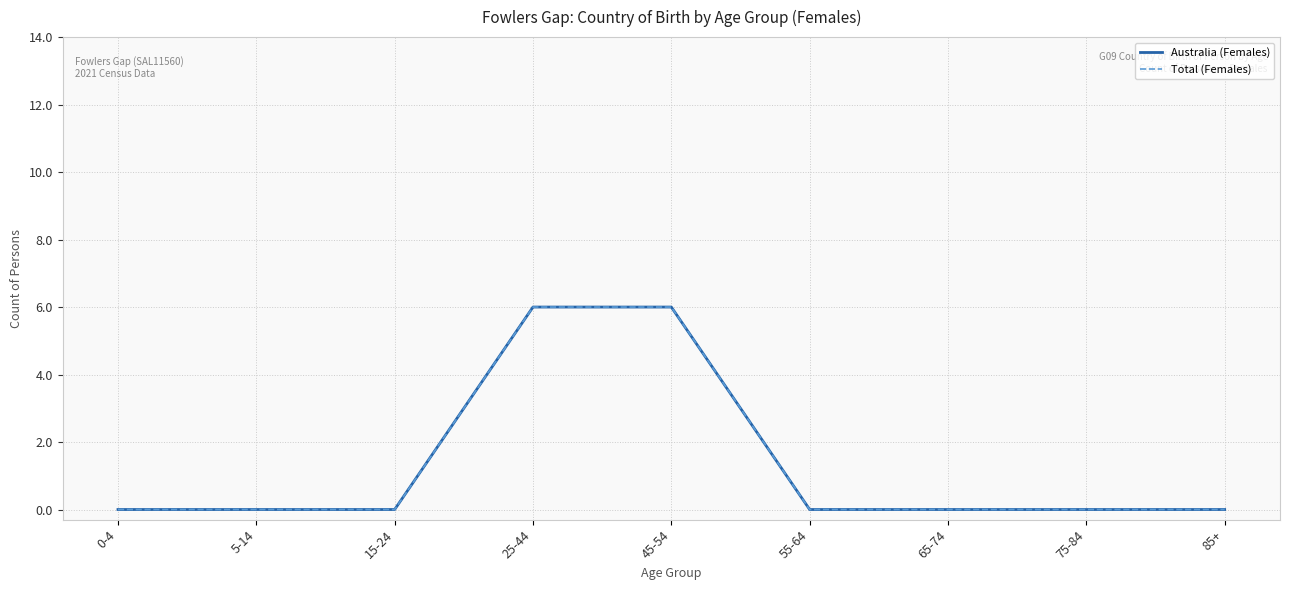

At which category does the chart reach its minimum across all series?

0-4